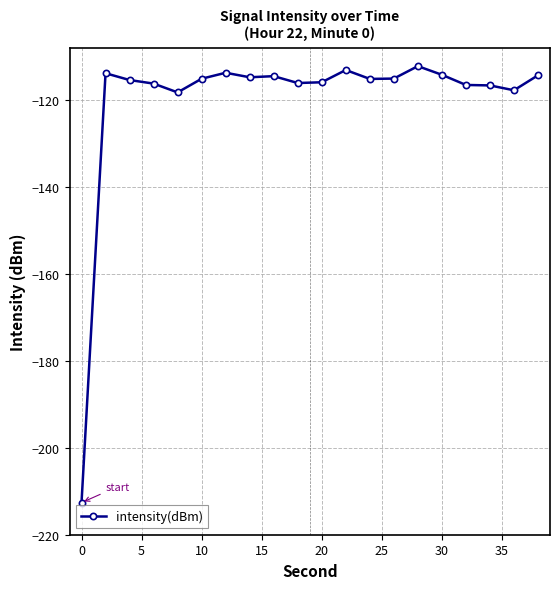

Count the number of data series in this chart.

1